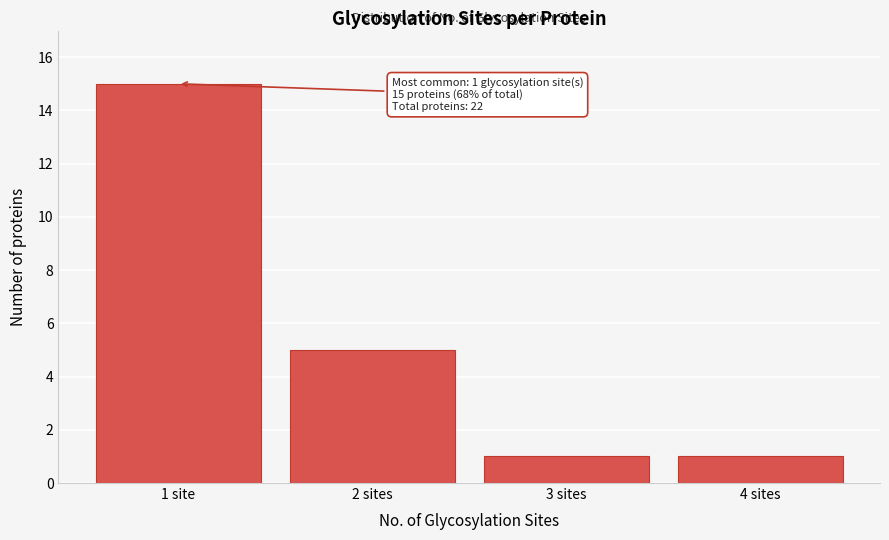

Reading left to right, what are all the values shown in this chart?

1 site=15	2 sites=5	3 sites=1	4 sites=1